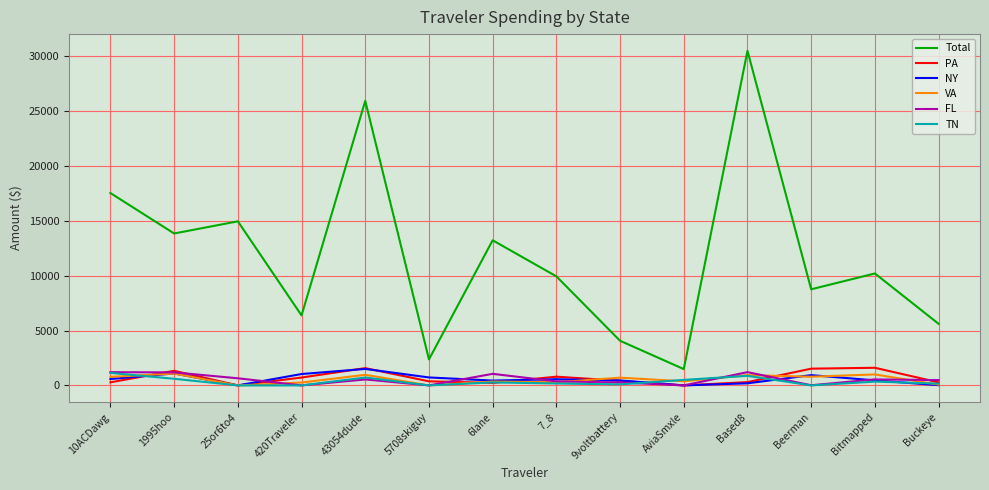

Which series changed the most between 7_8 and AviaSmxle?

Total